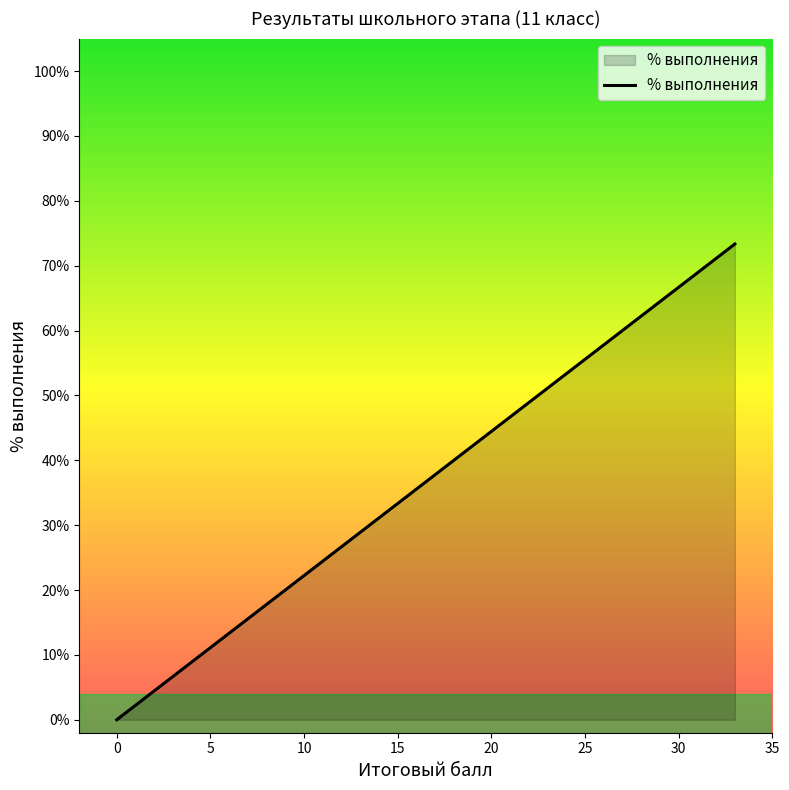

Reading left to right, what are all the values shown in this chart?

33=0.7	28=0.6	27=0.6	26=0.6	23=0.5	19=0.4	18=0.4	18=0.4	13=0.3	13=0.3	12=0.3	10=0.2	10=0.2	9=0.2	7=0.2	6=0.1	0=0.0